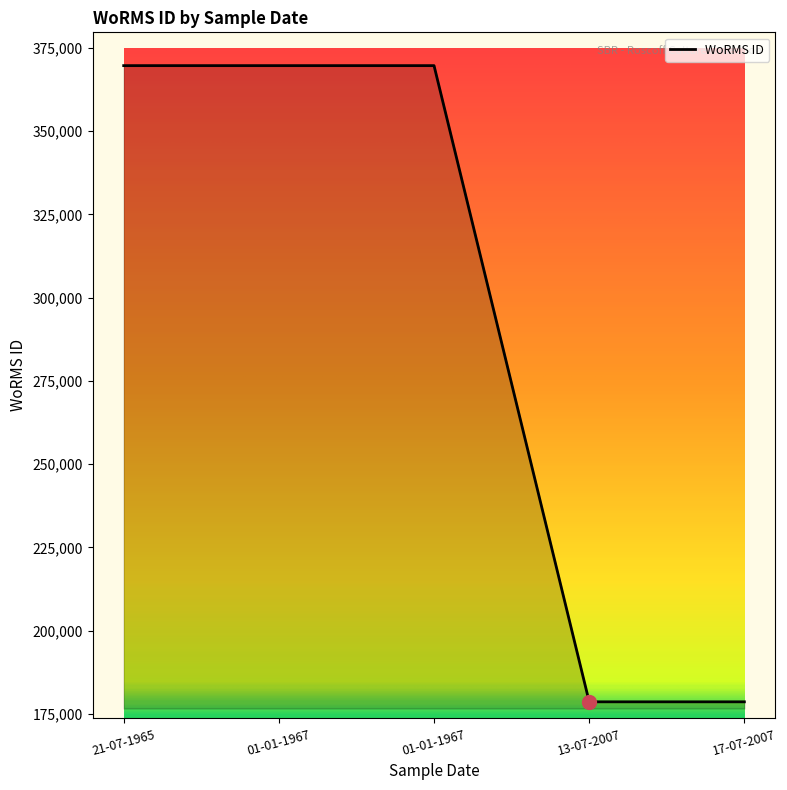

Does the chart display data point markers on the line(s)?

No